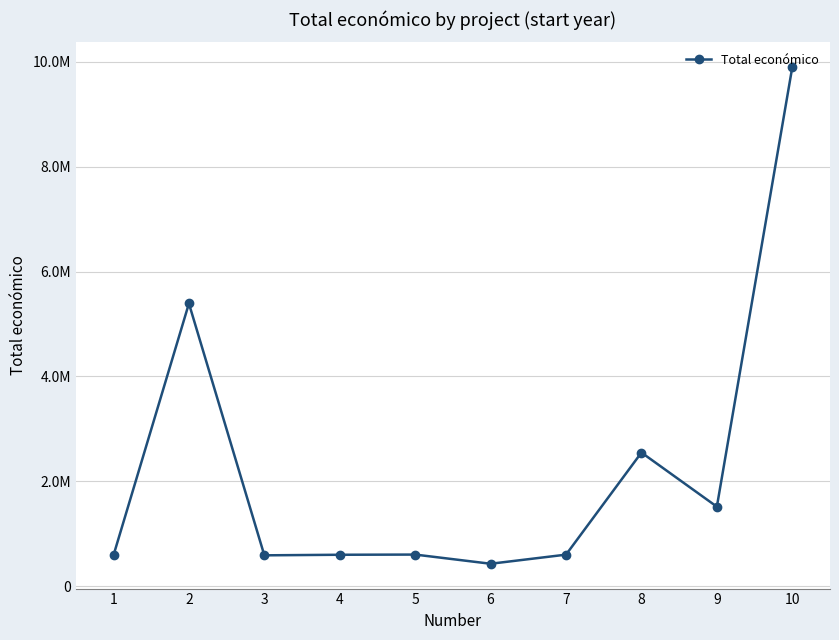

What is the minimum value shown in the chart?

424720